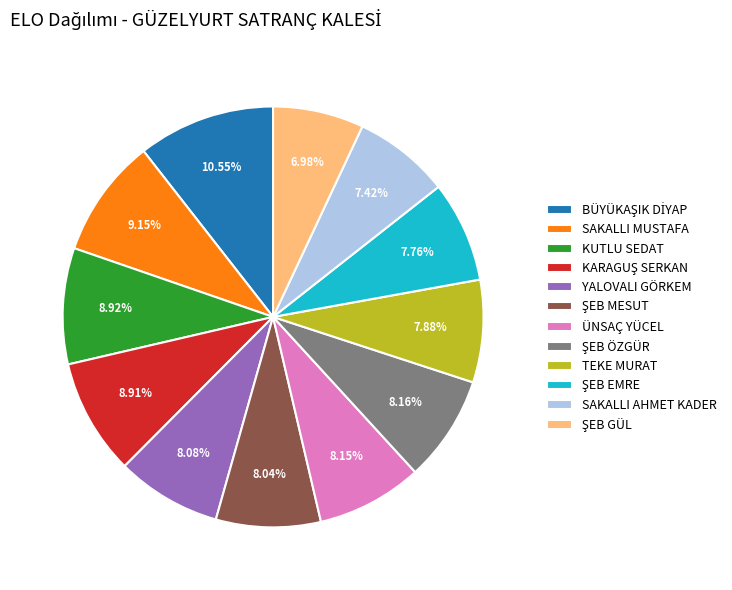

Does SAKALLI MUSTAFA represent more than half of the total?

No